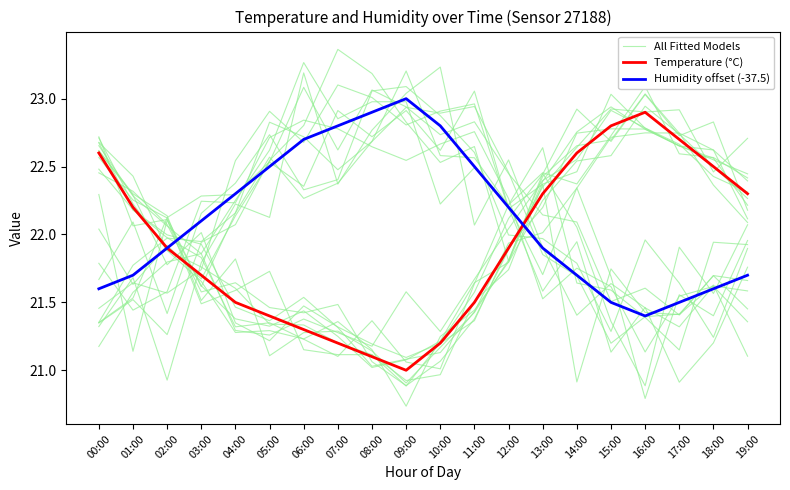

At which category does Temperature (°C) reach its first local peak?

16:00